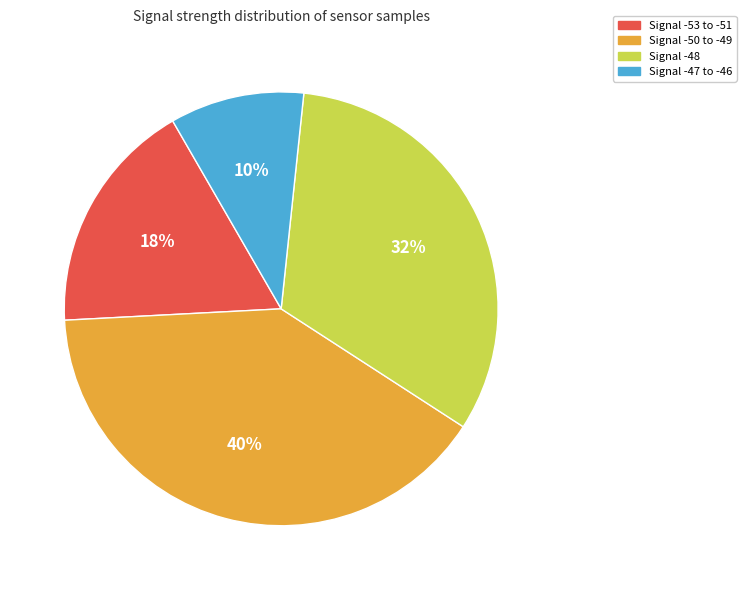

To the nearest percent, what is the difference between the largest and smallest slice percentages?

30%